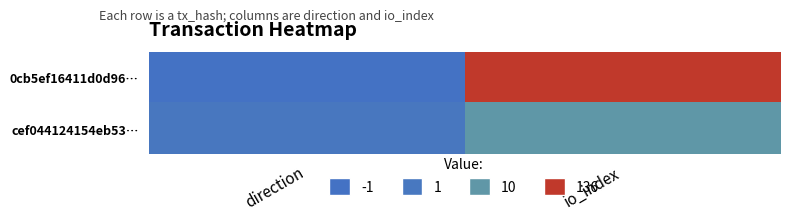

Reading right to left, what are all the values shown in this chart?

0cb5ef16411d0d96…: io_index=136	direction=-1
cef044124154eb53…: io_index=10	direction=1